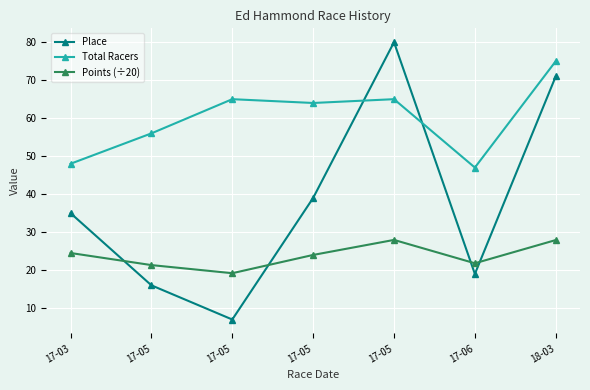

List the series in order of their overall mean, highest first.

Total Racers, Place, Points (÷20)